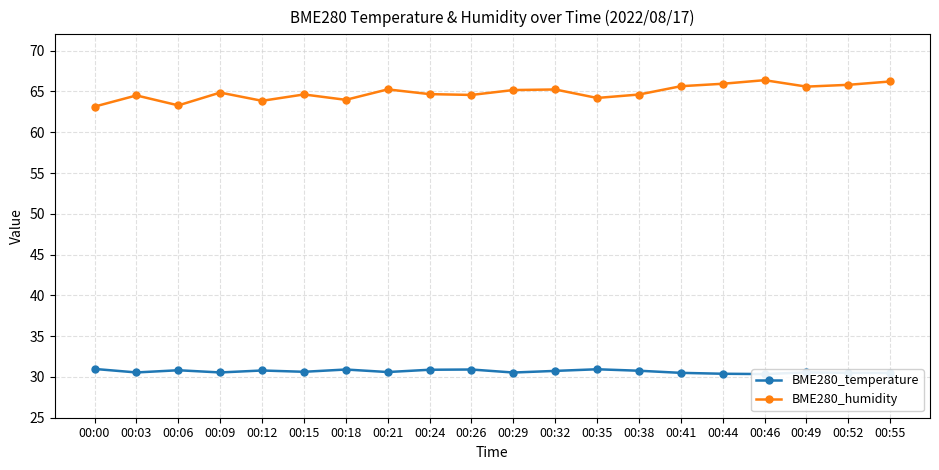

Where is BME280_temperature nearest to the value 30?

00:46